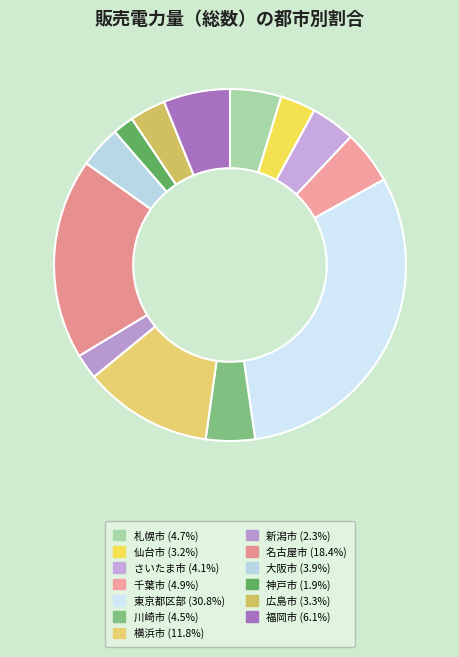

To the nearest percent, what percentage of the pie is さいたま市?

4%